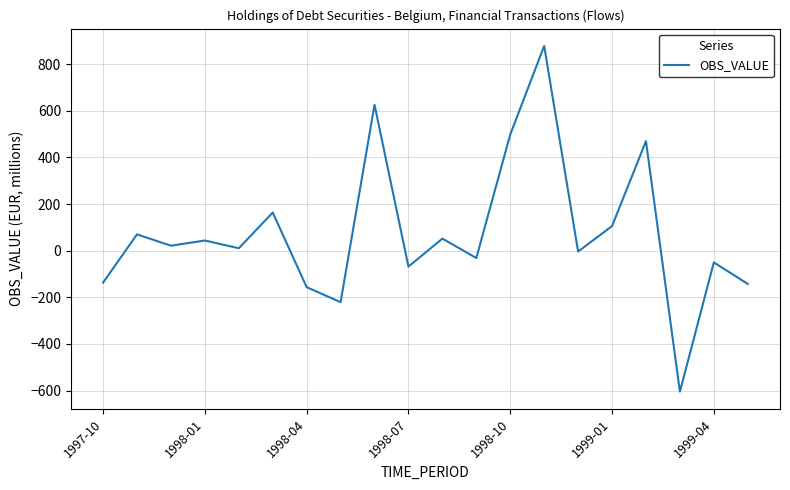

What is the maximum value shown in the chart?

878.5